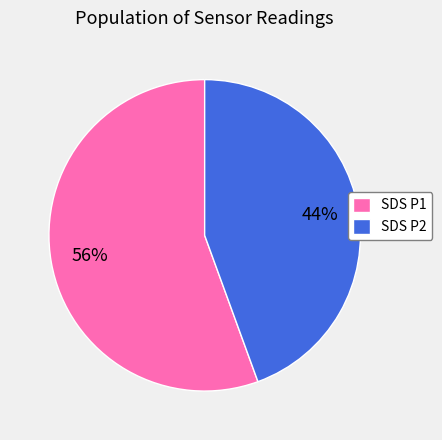

Is it true that SDS P1 is 62% of the pie?

False